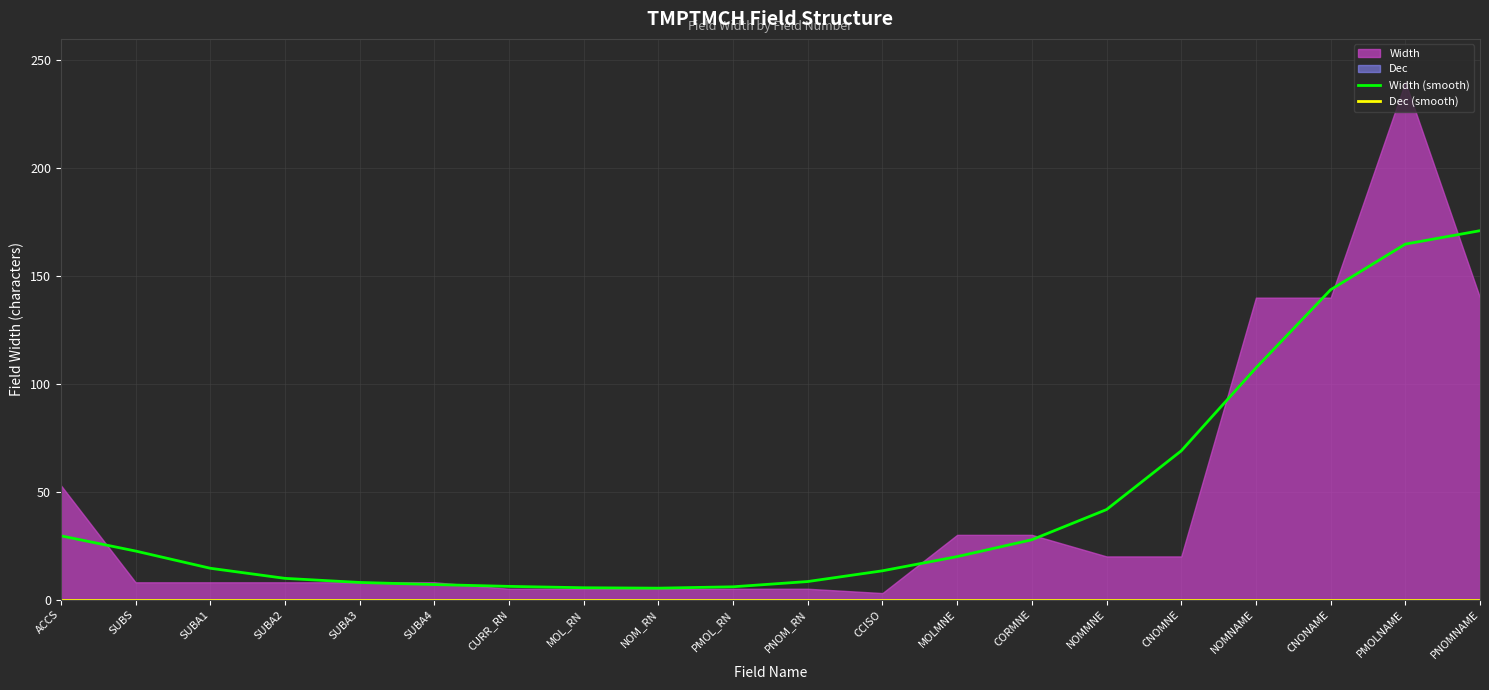

Between SUBA4 and PNOMNAME, which series saw the biggest shift?

Width (smooth)